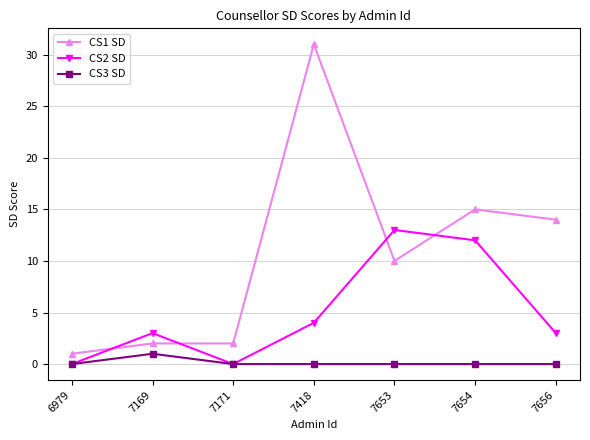

At which category is the sum across all series the highest?

7418